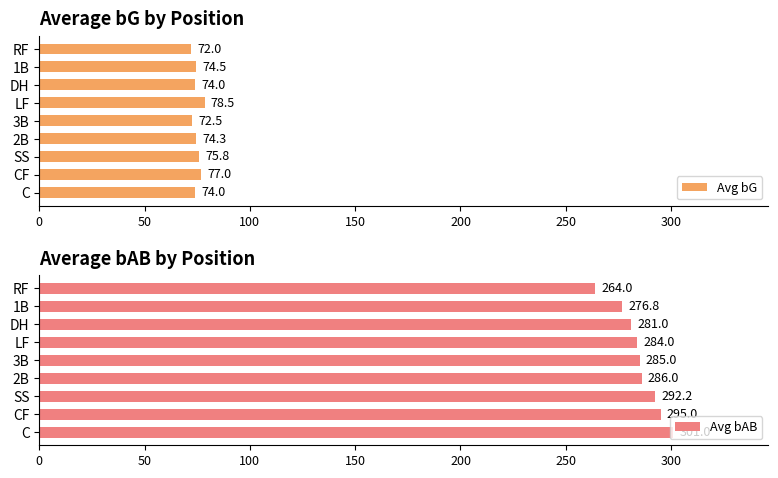

What is the average value of the Avg bAB series?

285.0